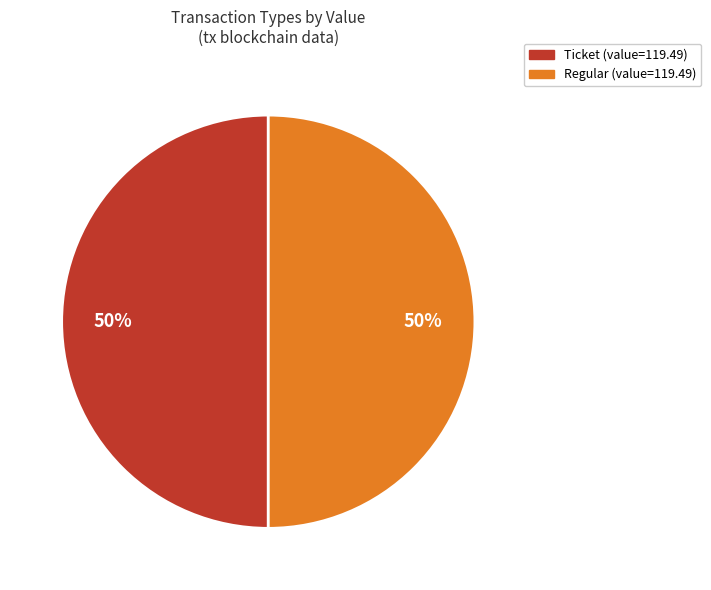

Approximately how many times larger is the value at Regular compared to Ticket?

1.0